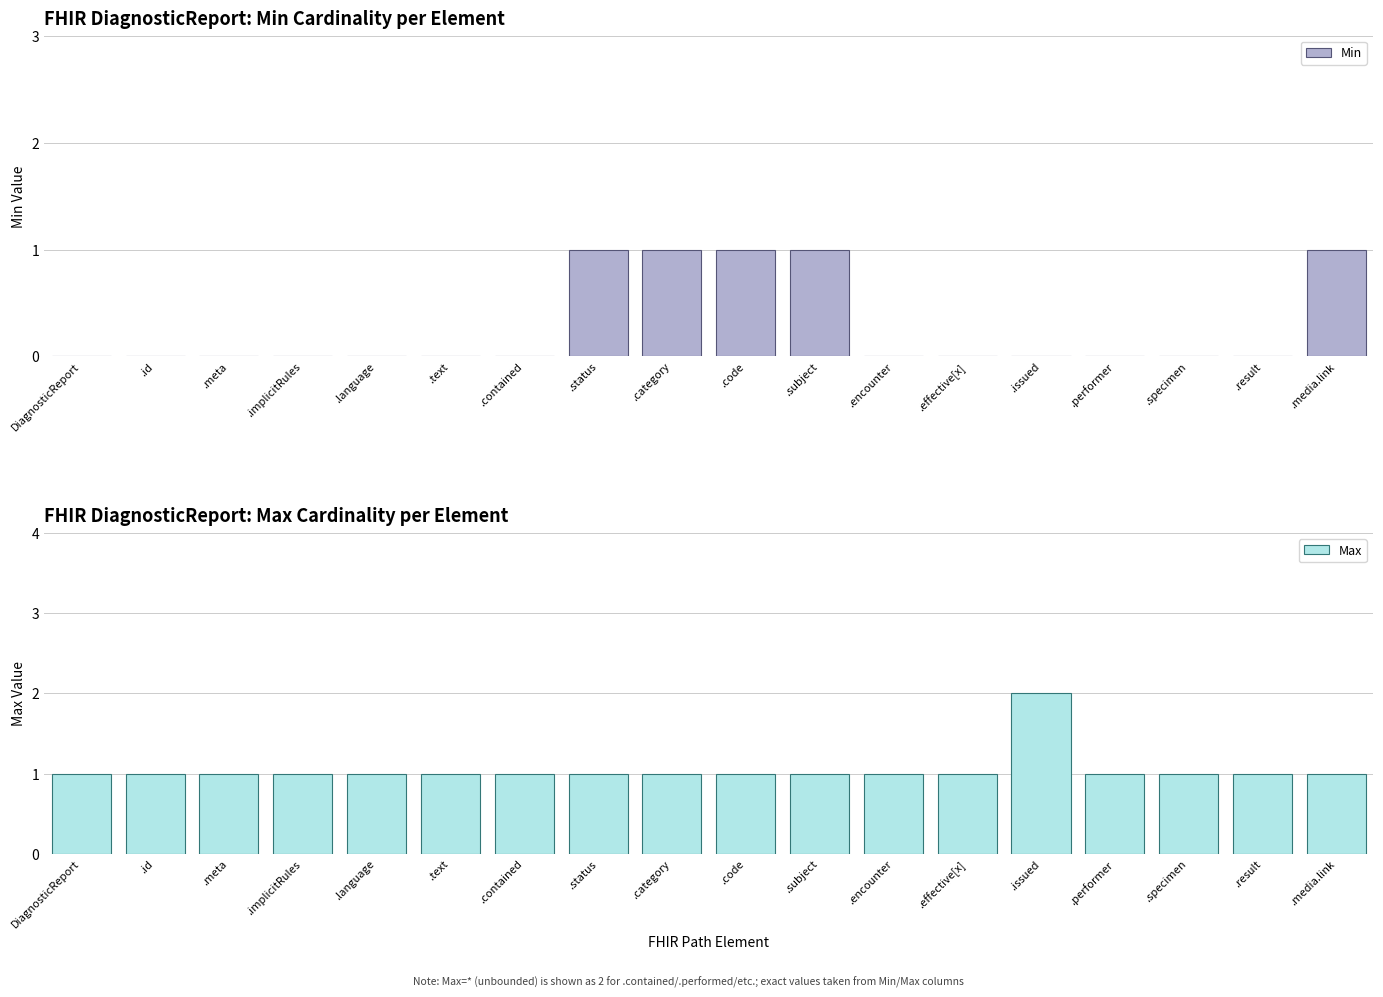

At .encounter, list the series in order from largest to smallest.

Max, Min